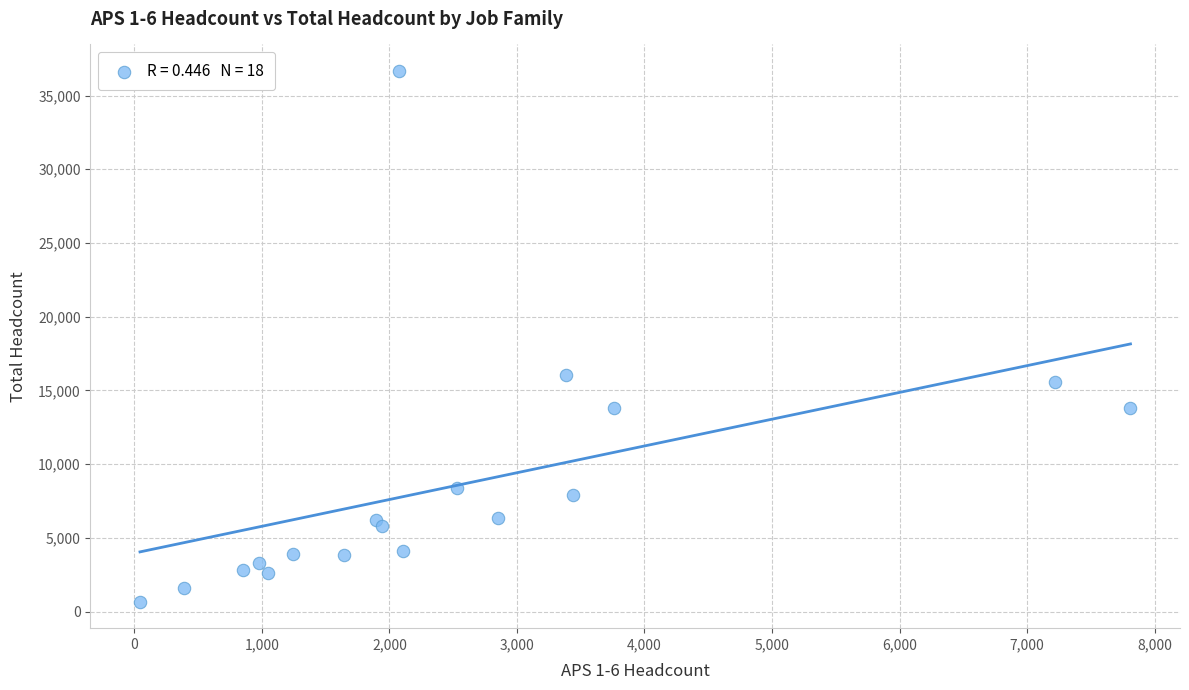

What Y value in the scatter plot is closest to 18670?

16025